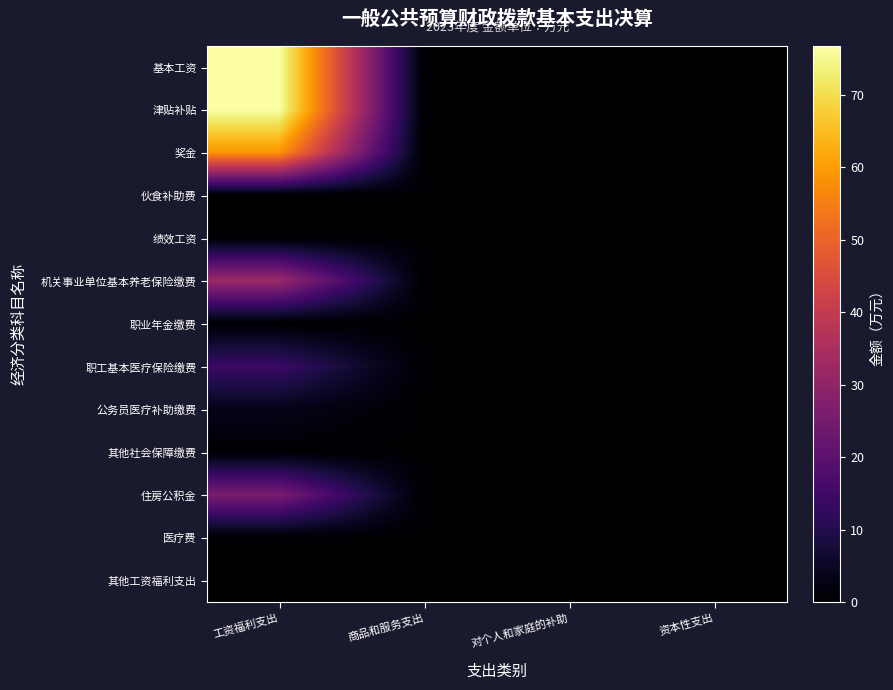

Which series changed the most between 工资福利支出 and 对个人和家庭的补助?

津贴补贴